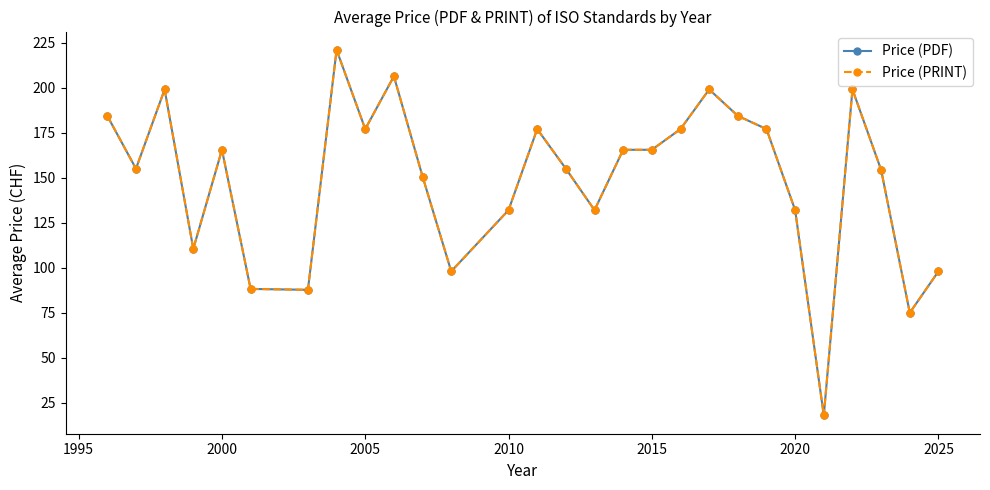

True or false: Price (PDF) has more than 1 interior local peaks.

True